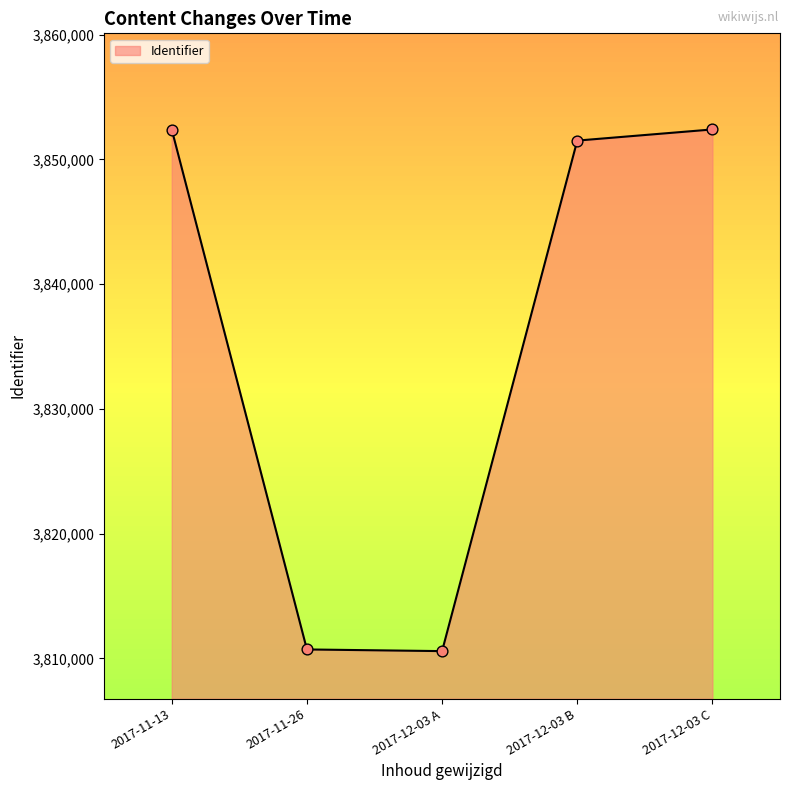

Approximately how many times larger is the value at 2017-12-03 C compared to 2017-11-13?

1.0